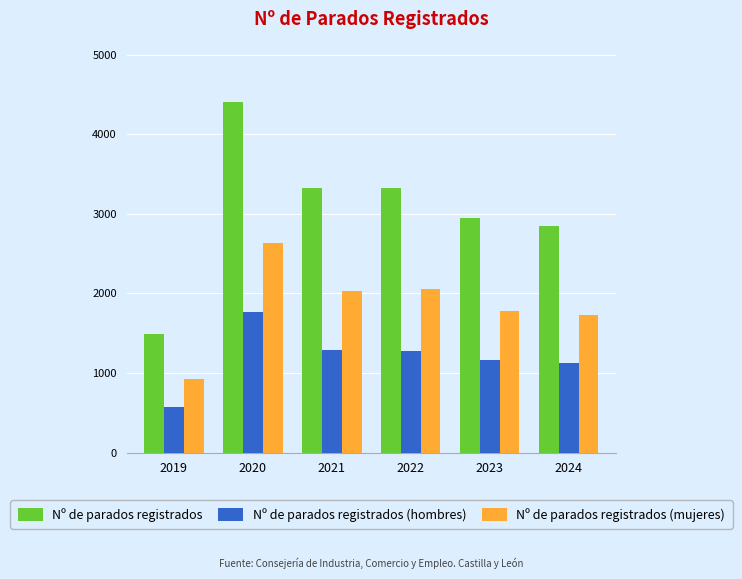

How many data points in Nº de parados registrados (mujeres) are less than 2035?

3